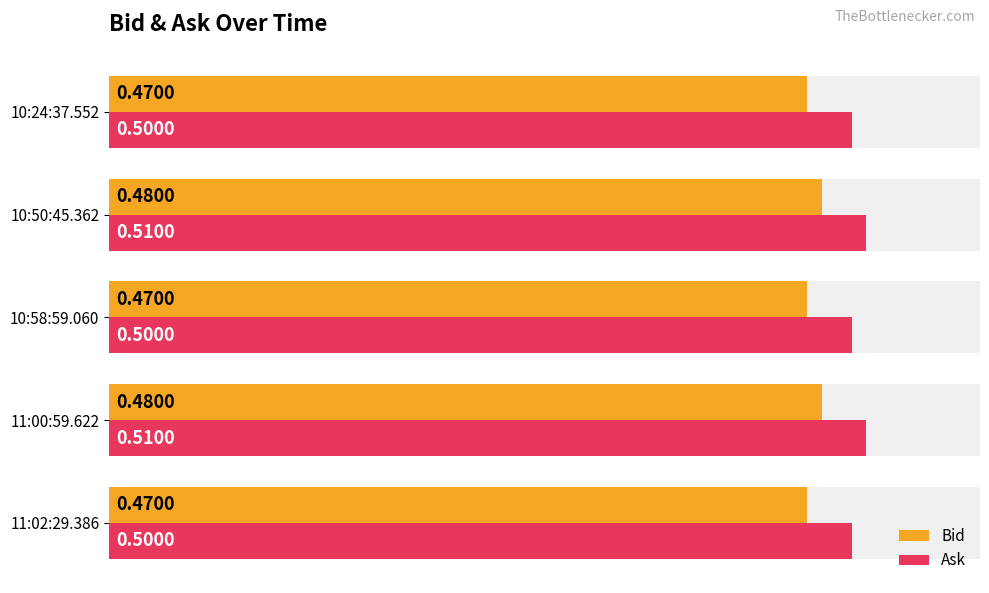

What is the value of the Bid bar at the 3rd from the left?

0.5